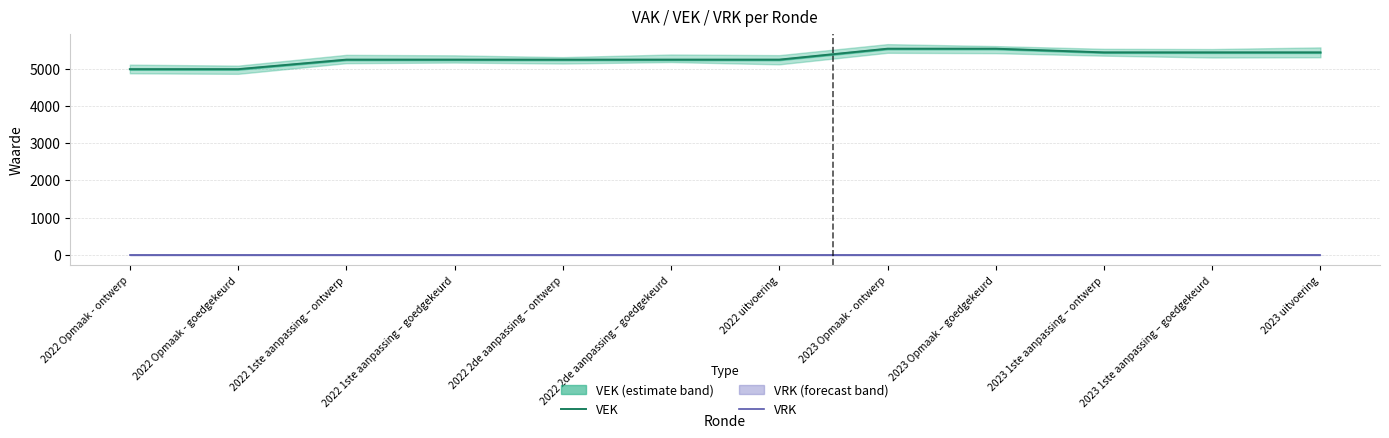

Rank the series at 2022 2de aanpassing – ontwerp from lowest to highest value.

VRK, VEK